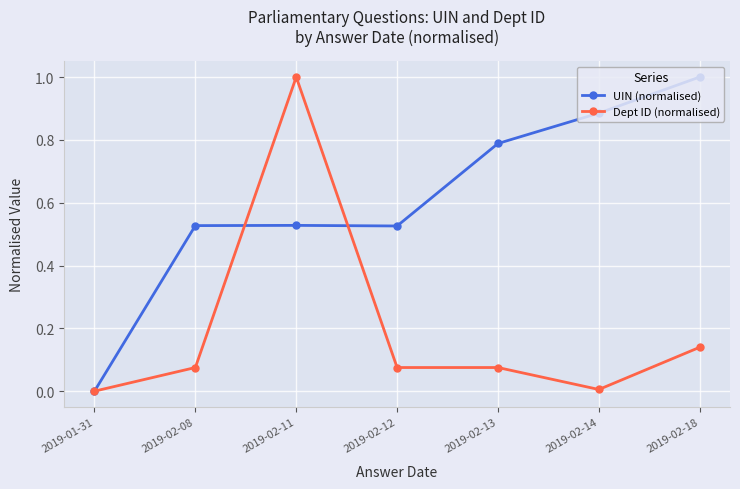

Which series changed the most between 2019-01-31 and 2019-02-11?

Dept ID (normalised)